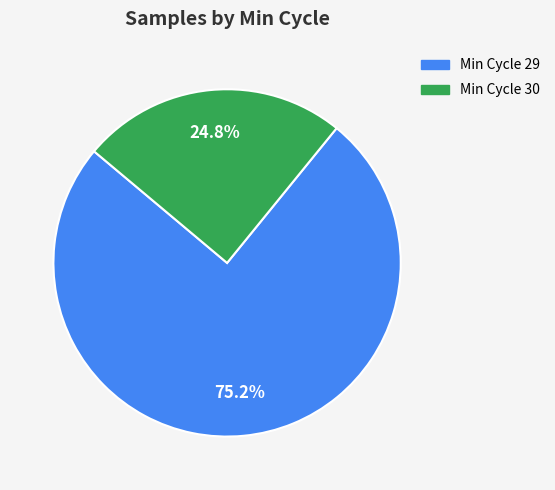

What is the smallest slice in the pie chart?

Min Cycle 30